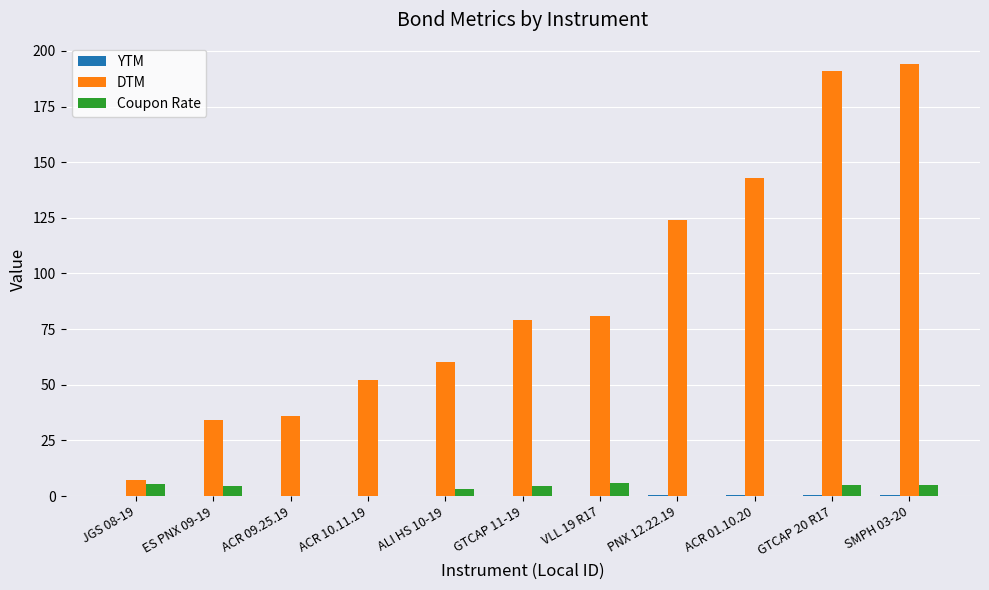

Which series changed the most between ES PNX 09-19 and GTCAP 11-19?

DTM